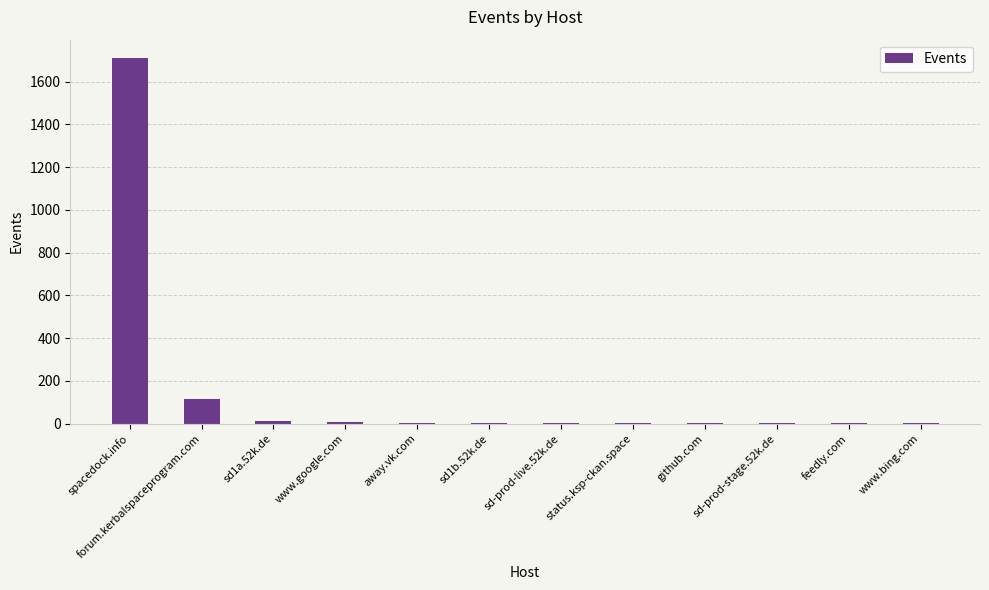

Where is the data nearest to the value 856?

forum.kerbalspaceprogram.com